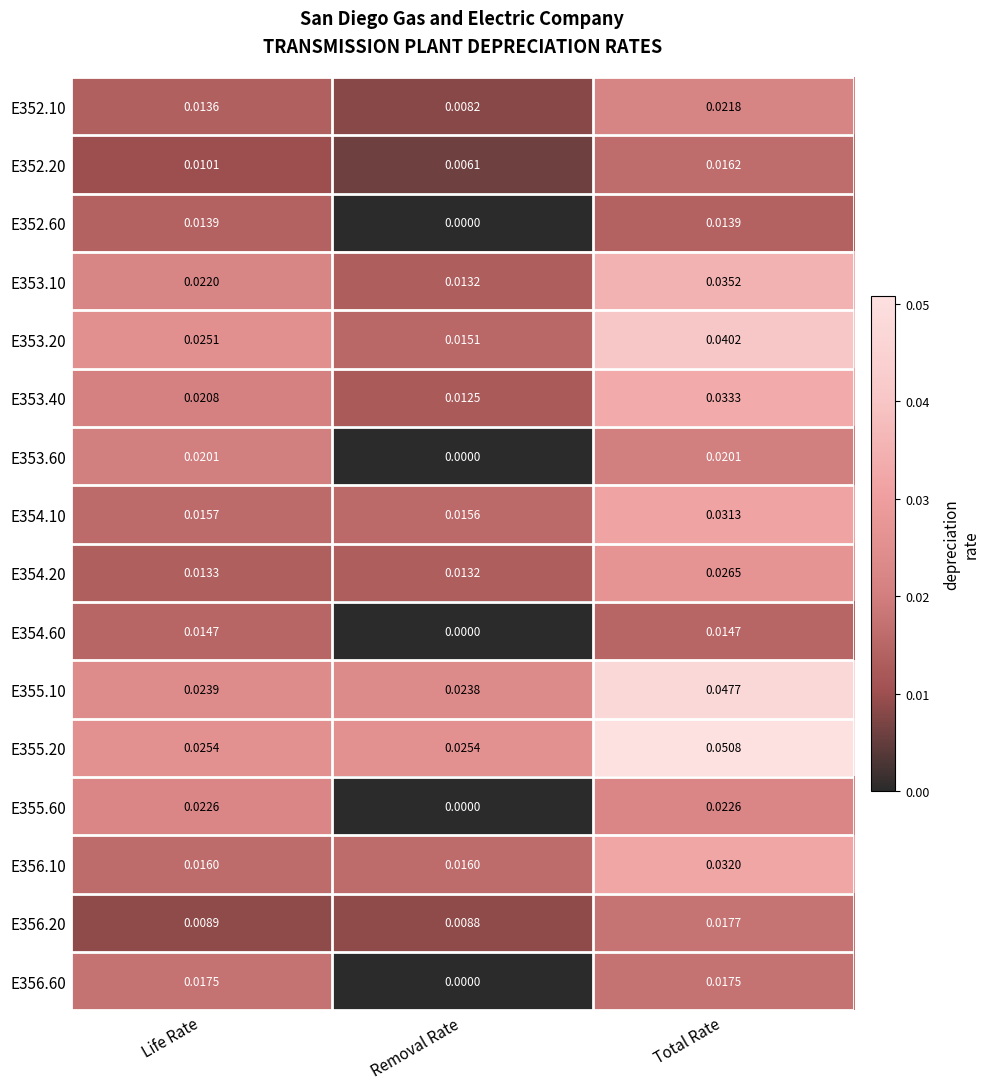

Where is E353.60 nearest to the value 0?

Removal Rate